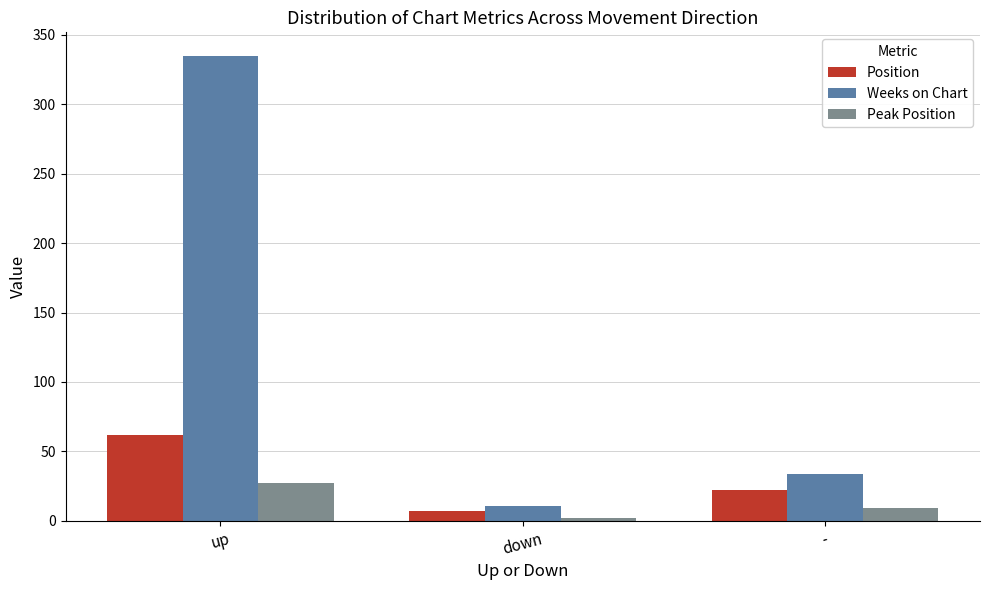

Between up and down, which series saw the biggest shift?

Weeks on Chart